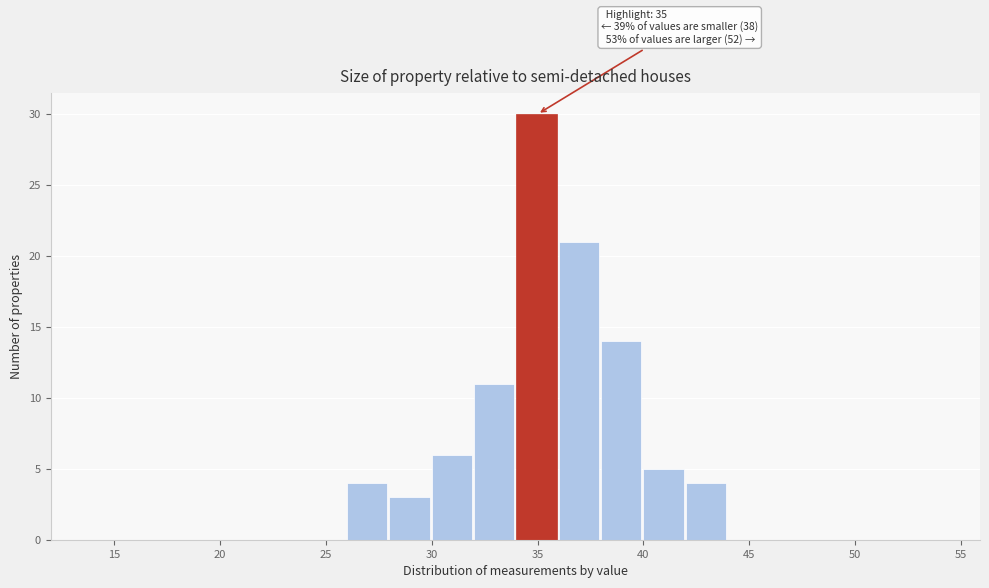

Over which range of the x-axis is the bar tallest?

34 to 36